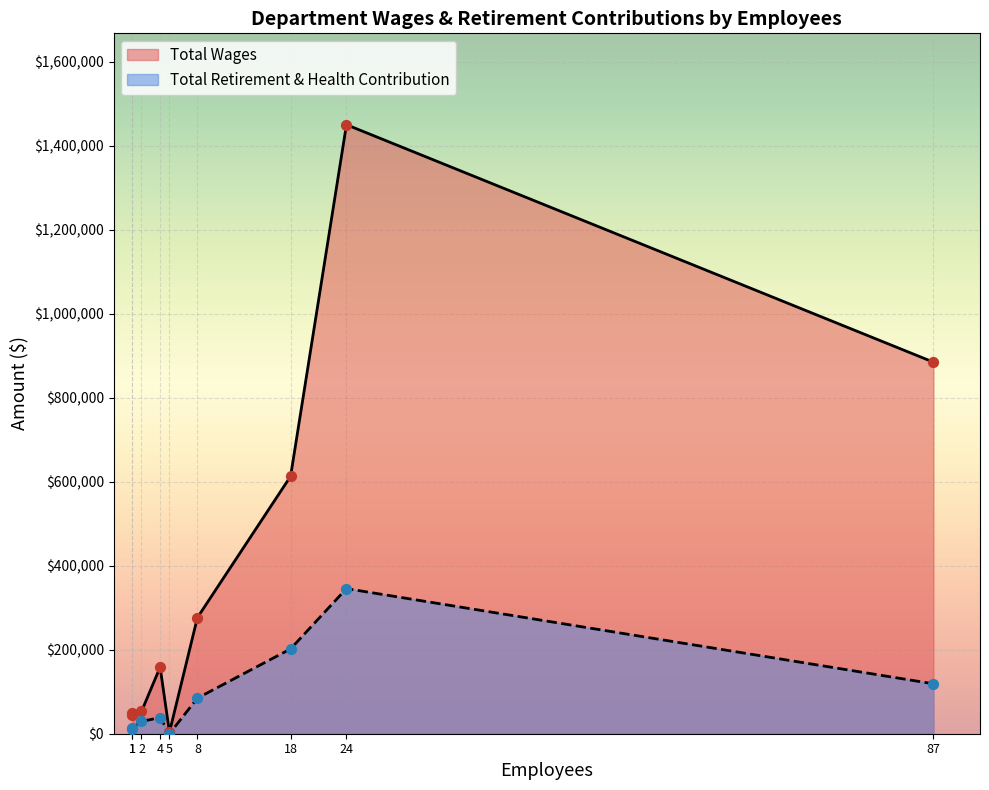

At how many categories does at least one series exceed 95547?

5